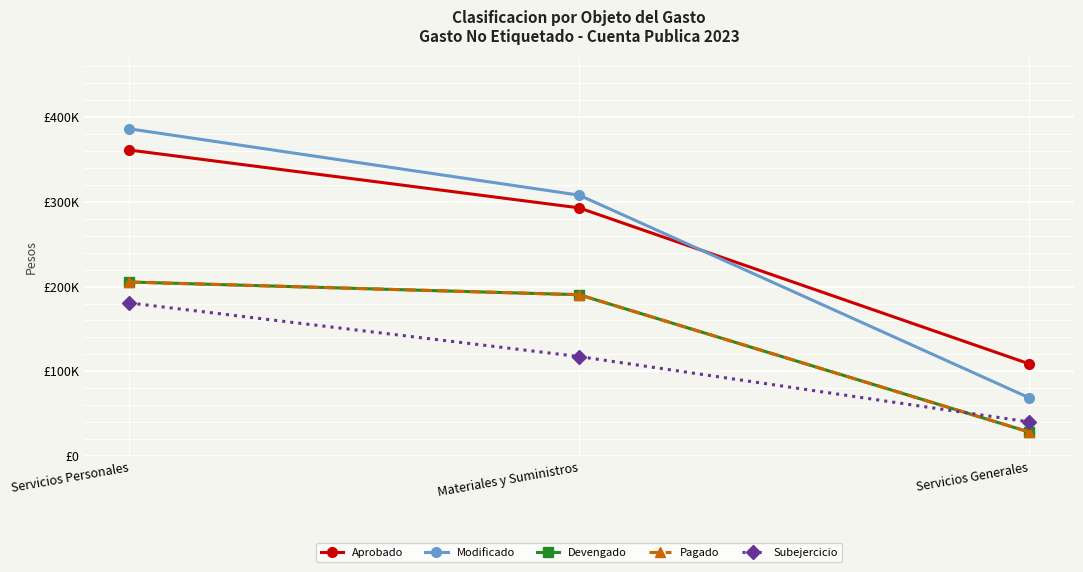

Does the chart have visible grid lines?

Yes